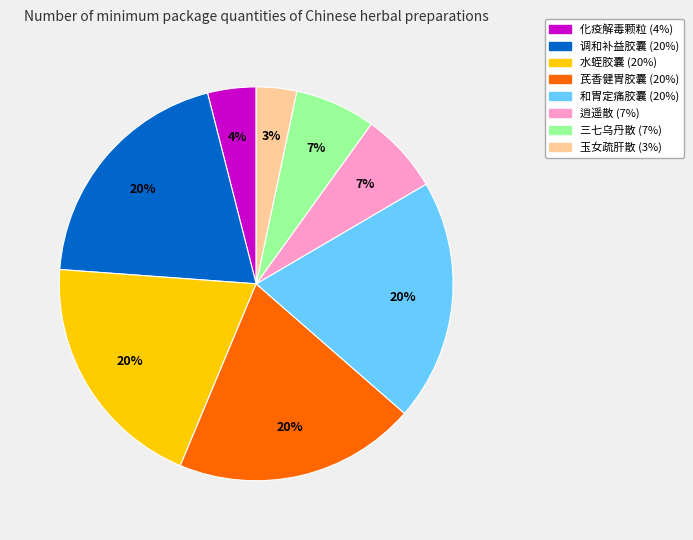

Which category has the smallest portion of the pie?

玉女疏肝散